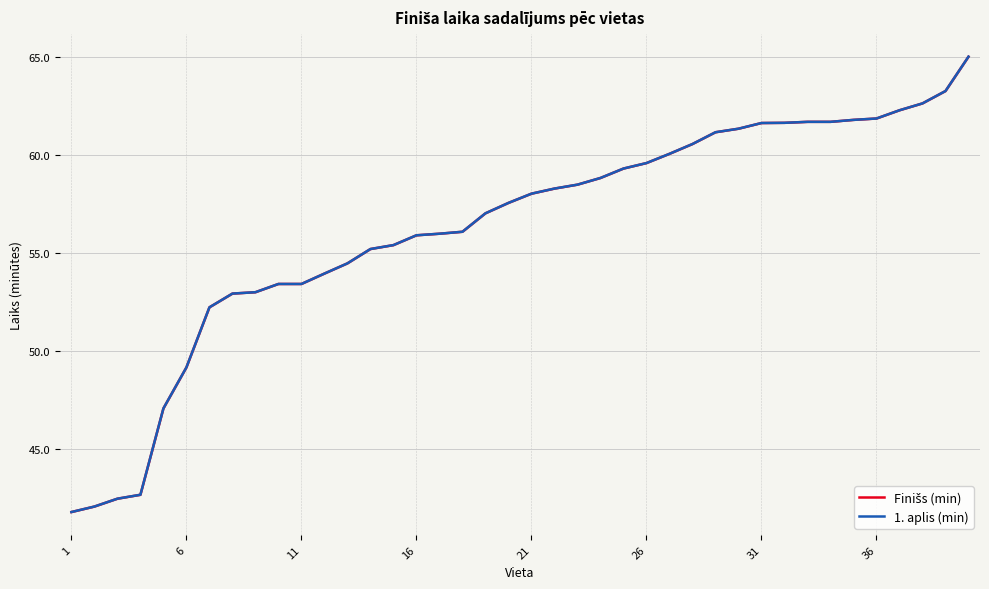

The 1. aplis (min) series shows 82.5 at 28. True or false?

False